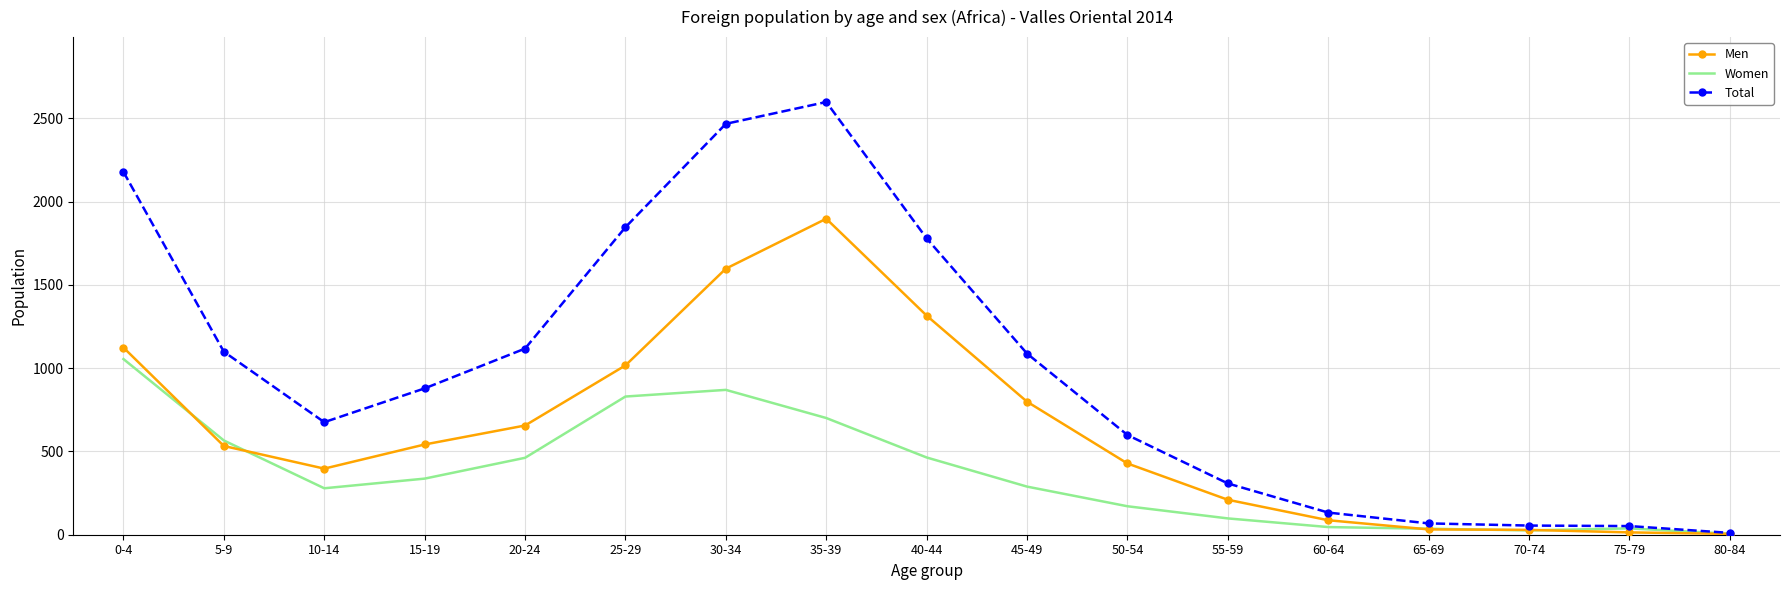

What is the highest value of the Women series?

1055